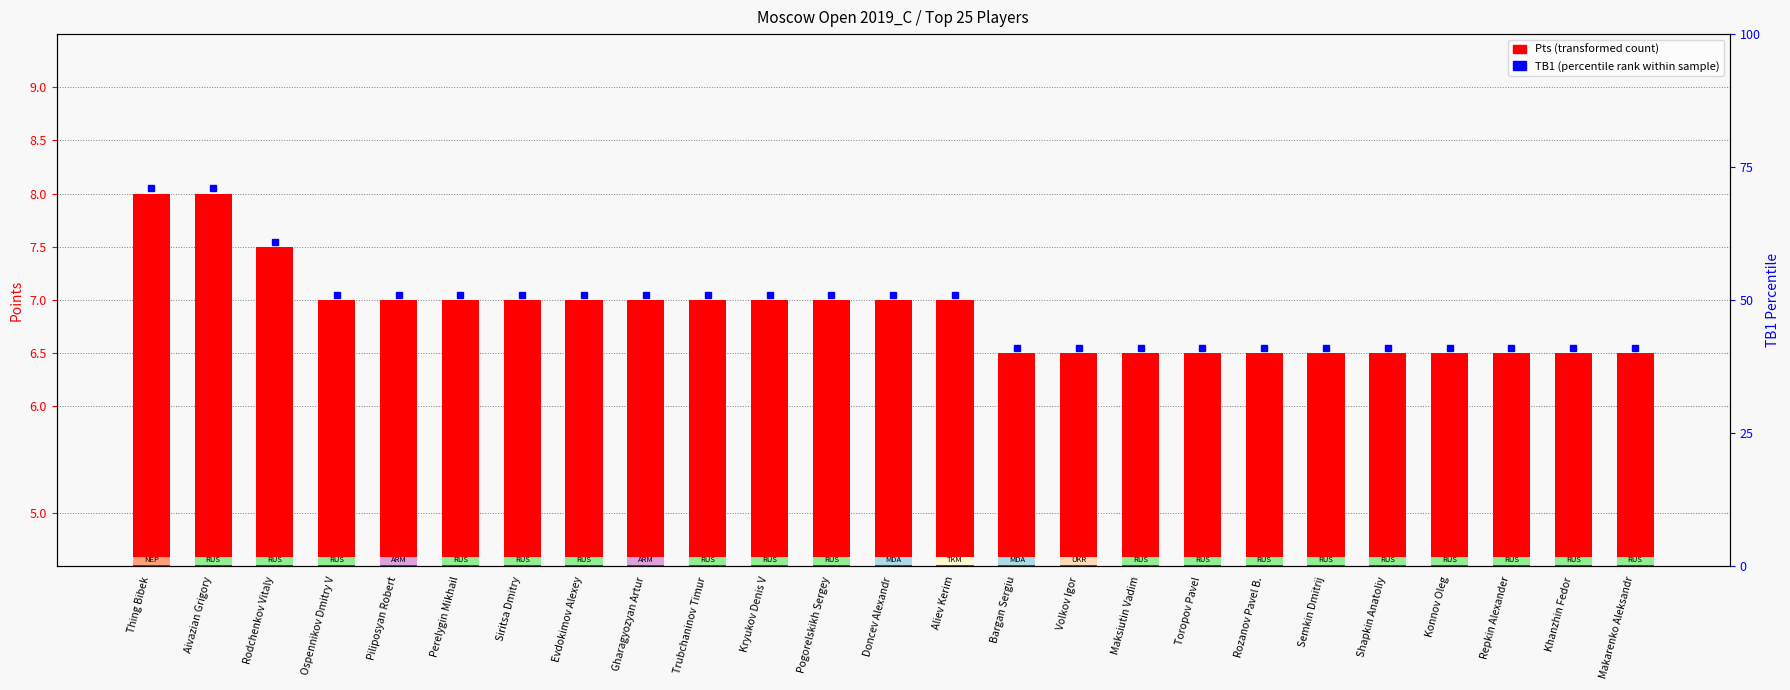

True or false: the data shows 3.2 at Repkin Alexander.

False